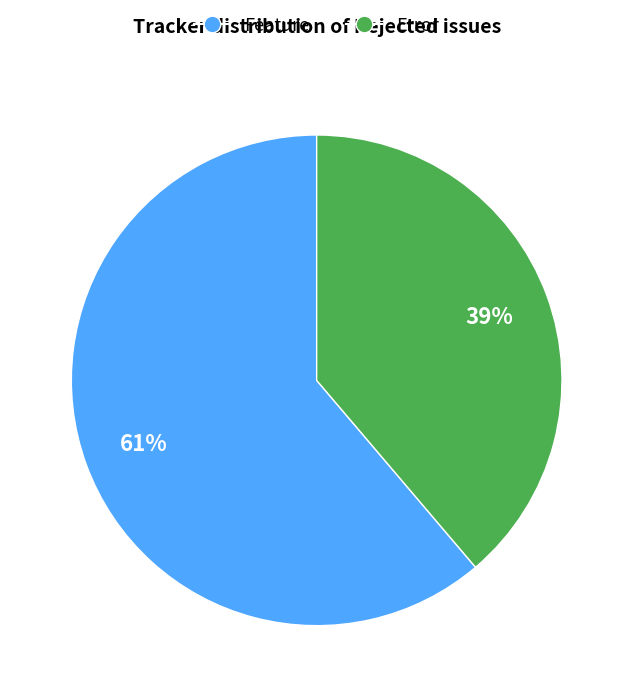

Is there any slice that represents more than half of the pie?

Yes